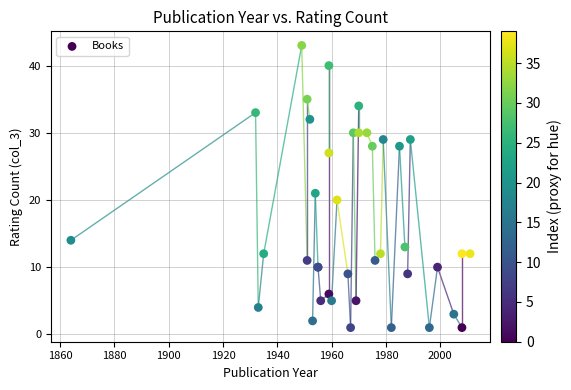

What Y value in the scatter plot is closest to 22?

21